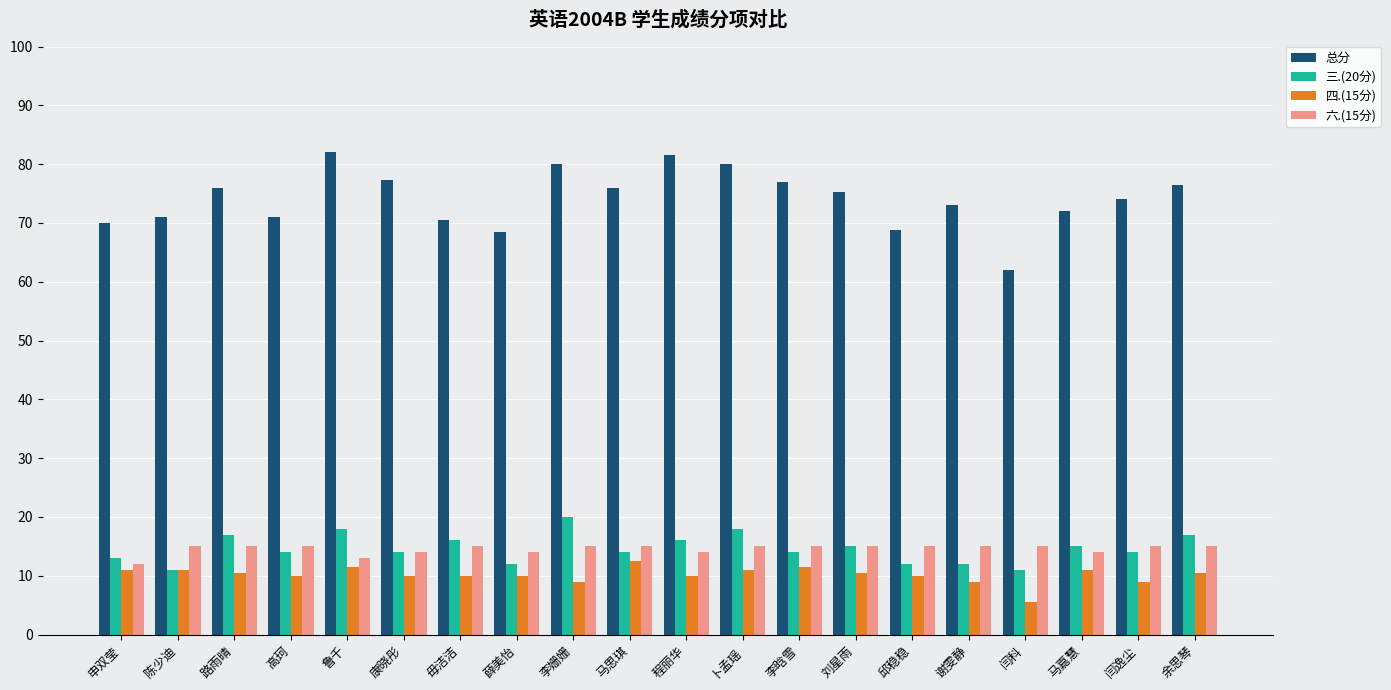

Which category has the lowest value in the 四.(15分) series?

闫科